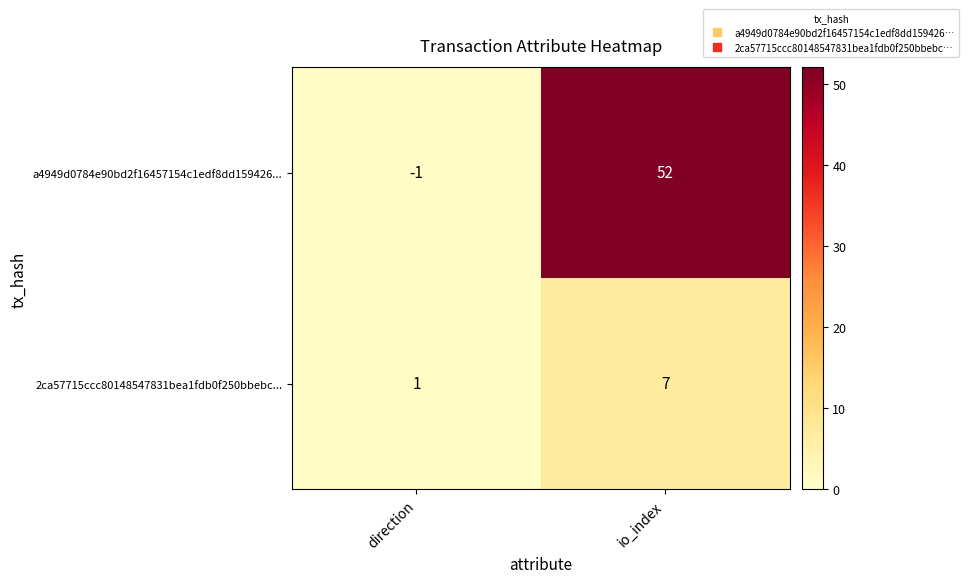

At which category does the chart reach its minimum across all series?

direction